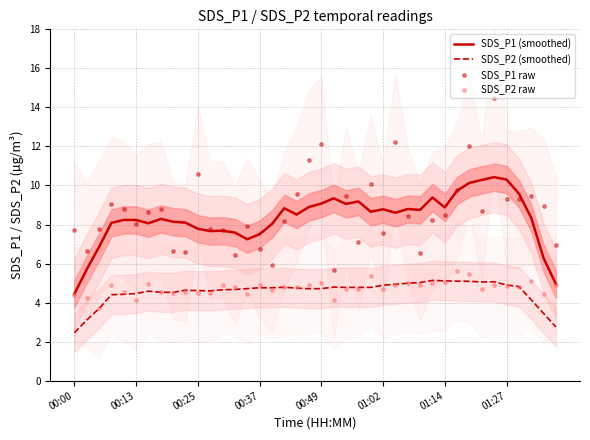

Is the value of SDS_P1 raw at 00:00 greater than the value of SDS_P2 (smoothed) at 33?

Yes